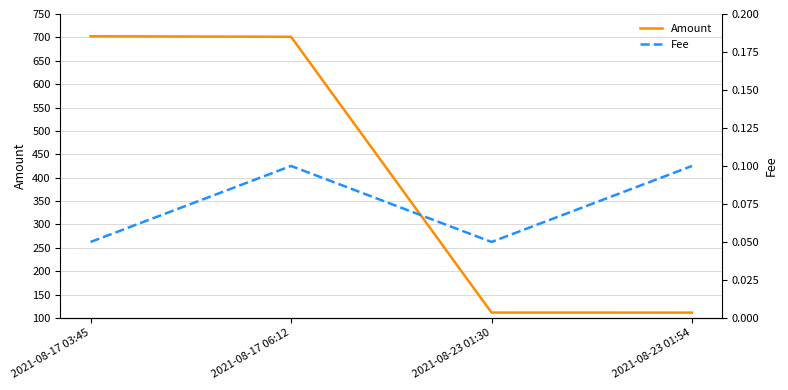

Which label corresponds to the smallest value in the chart?

2021-08-17 03:45